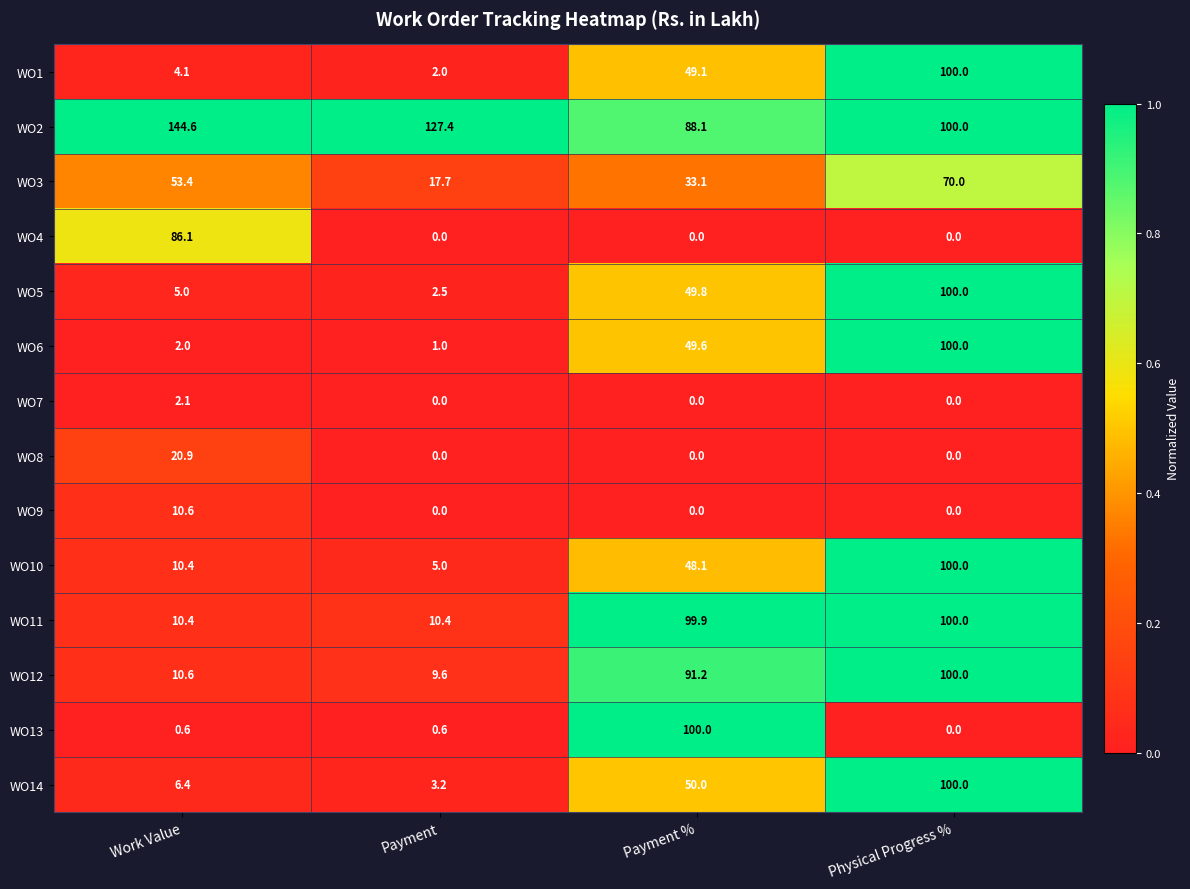

Which category has the highest value in the WO7 series?

Work Value